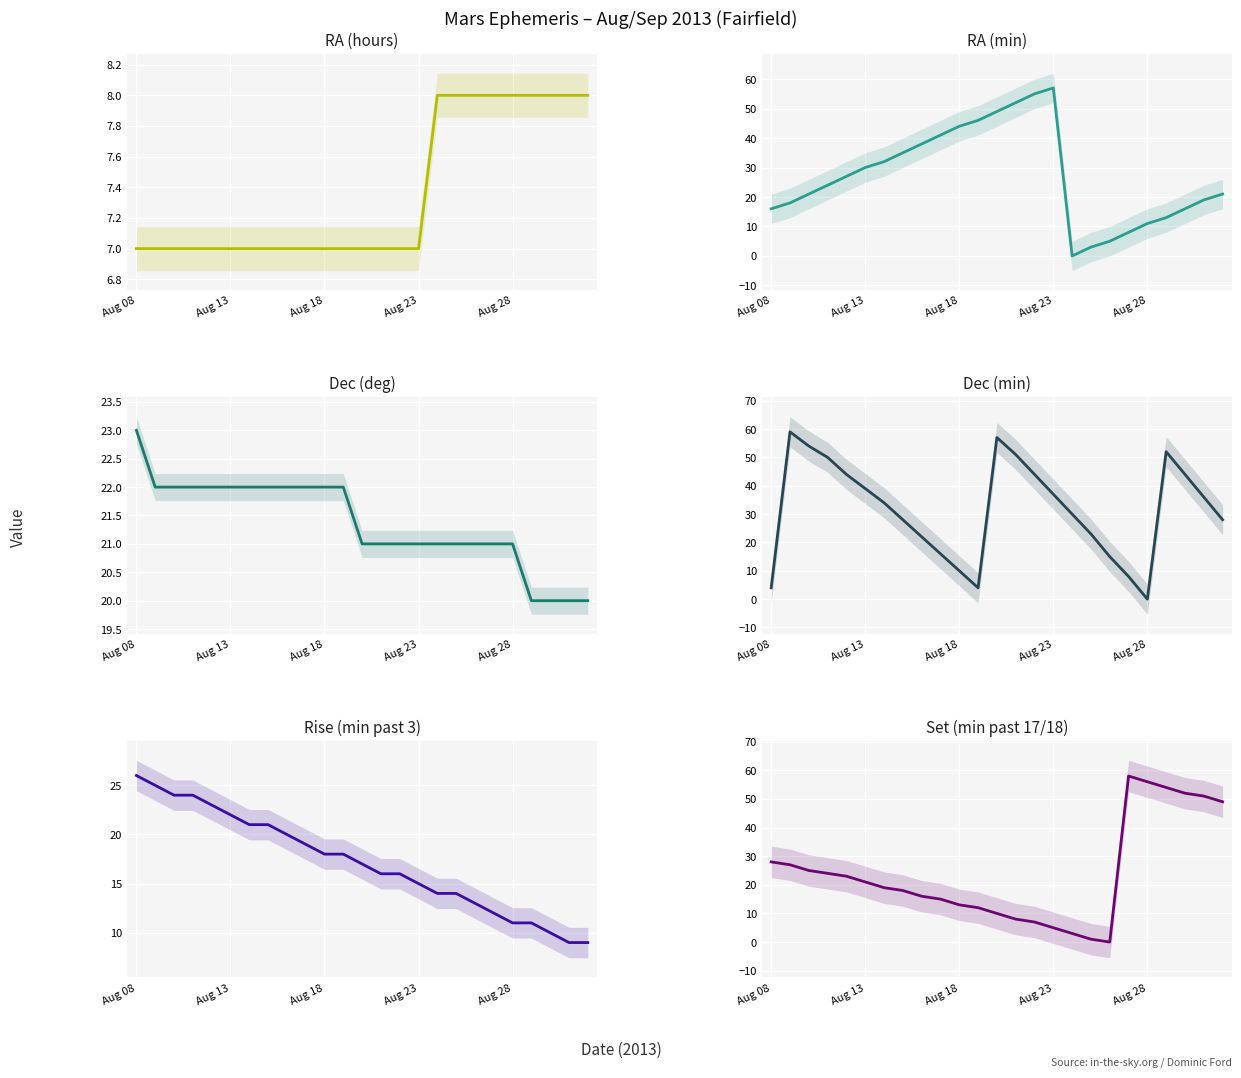

What is the total value across all series at Aug 13?

141